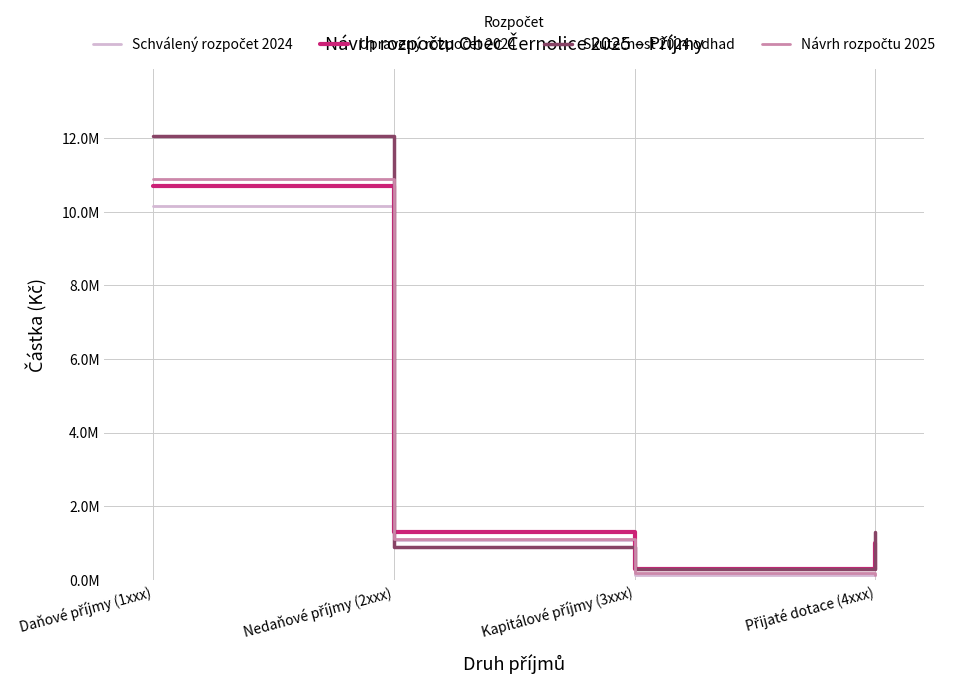

Is this an area chart (filled region under the line)?

No